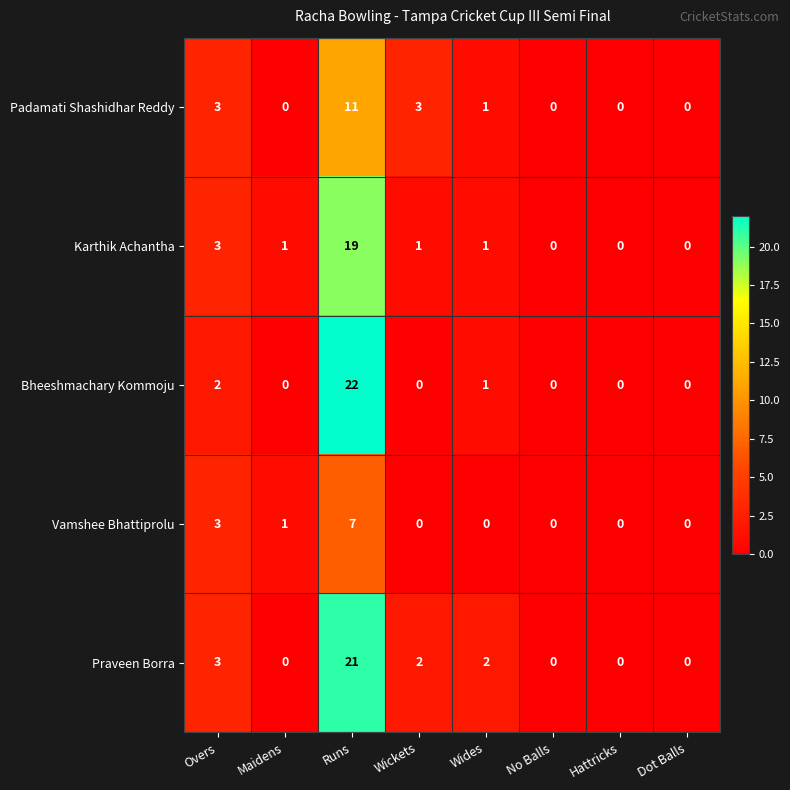

At which label does Padamati Shashidhar Reddy first exceed 1?

Overs